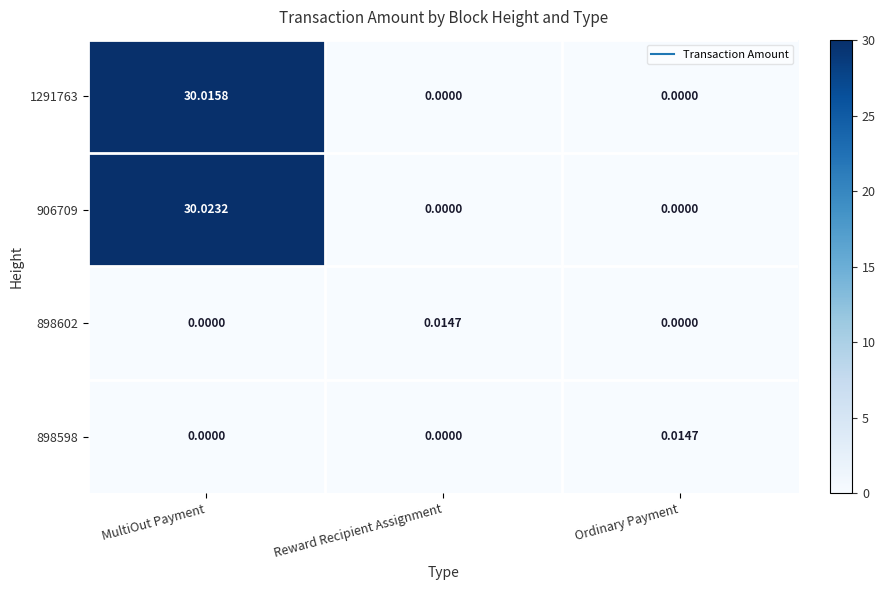

At which category does the chart reach its peak across all series?

MultiOut Payment